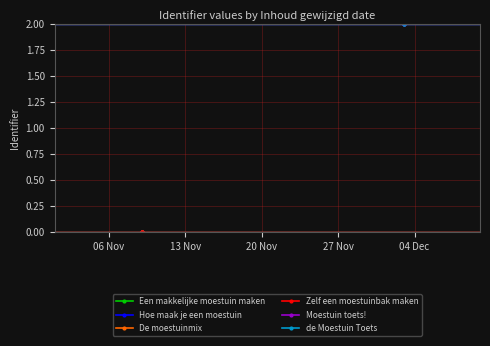

What is the label of the 2nd point from the right?

06 Nov